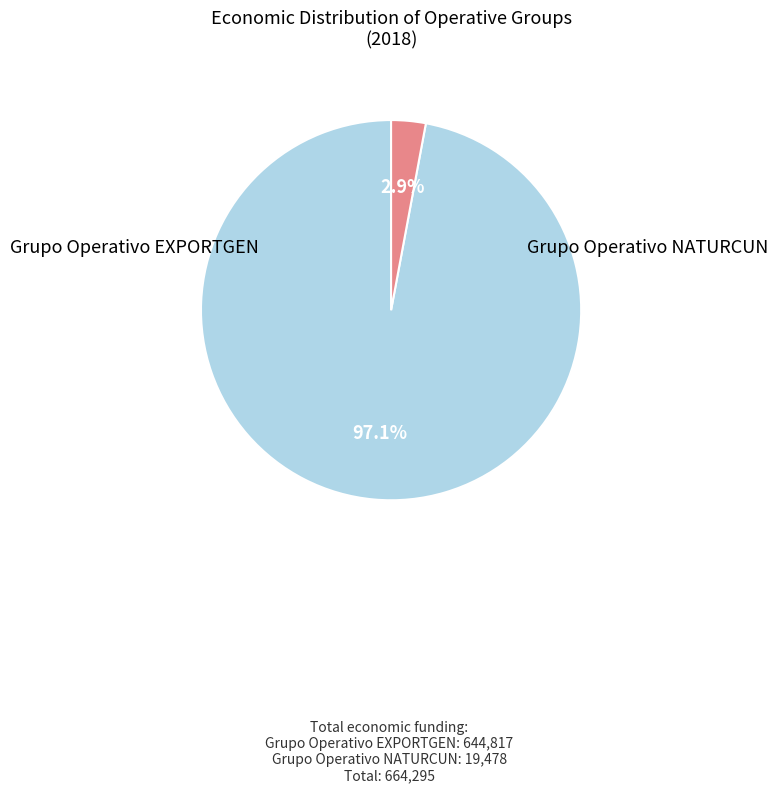

Is there a majority slice in this chart?

Yes